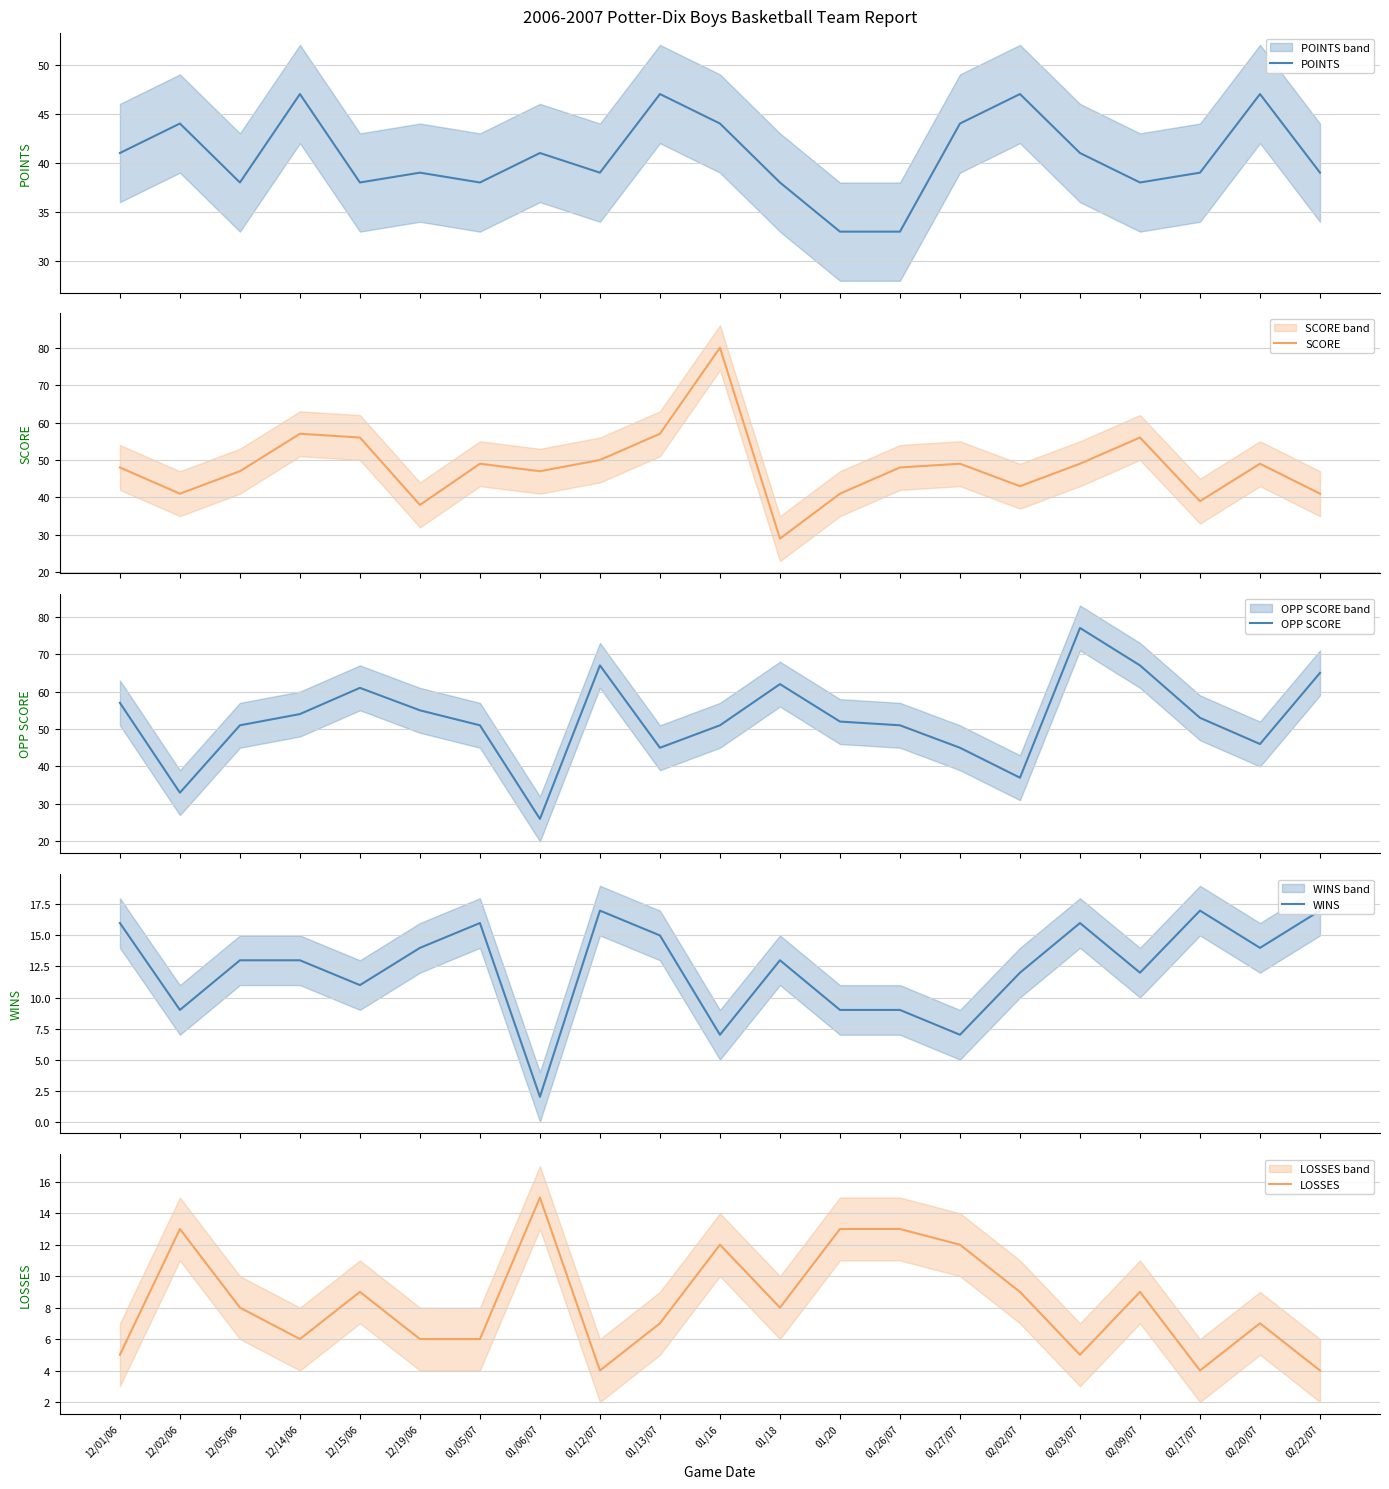

True or false: SCORE has a value of 10 at 02/03/07.

False